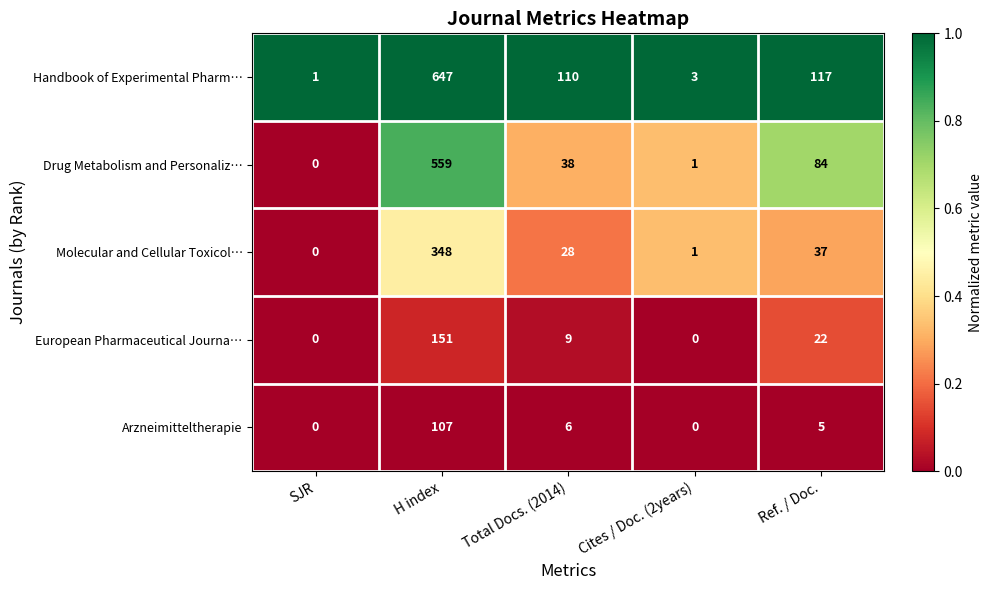

At which category is the sum across all series the highest?

H index